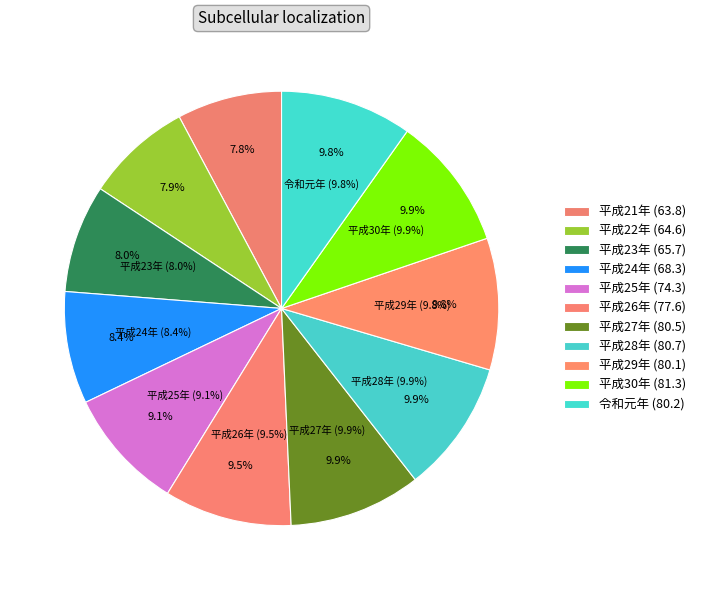

Is it true that 平成25年 is 9% of the pie?

True